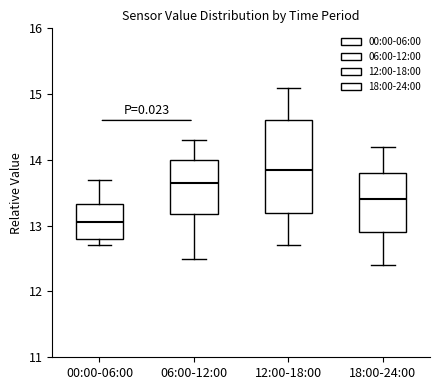

Reading left to right, transcribe this box plot: for each box, give where its median line is, the range the box spans, and where its two whiskers end, as read against the y-axis. The values are not printed on the chart, so give them approximately, as read against the axis.

00:00-06:00: median 13.1, box 12.8 to 13.3, whiskers 12.7 to 13.7
06:00-12:00: median 13.7, box 13.2 to 14.0, whiskers 12.5 to 14.3
12:00-18:00: median 13.9, box 13.2 to 14.6, whiskers 12.7 to 15.1
18:00-24:00: median 13.4, box 12.9 to 13.8, whiskers 12.4 to 14.2